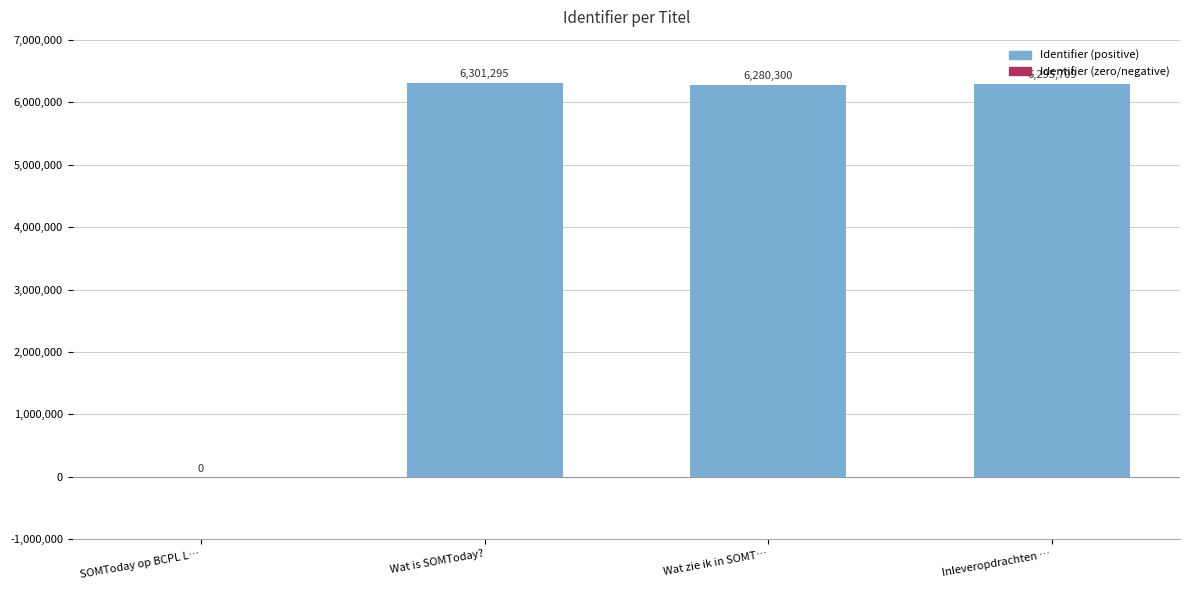

Reading left to right, what are all the values shown in this chart?

SOMToday op BCPL L…=0	Wat is SOMToday?=6301295	Wat zie ik in SOMT…=6280300	Inleveropdrachten …=6295709